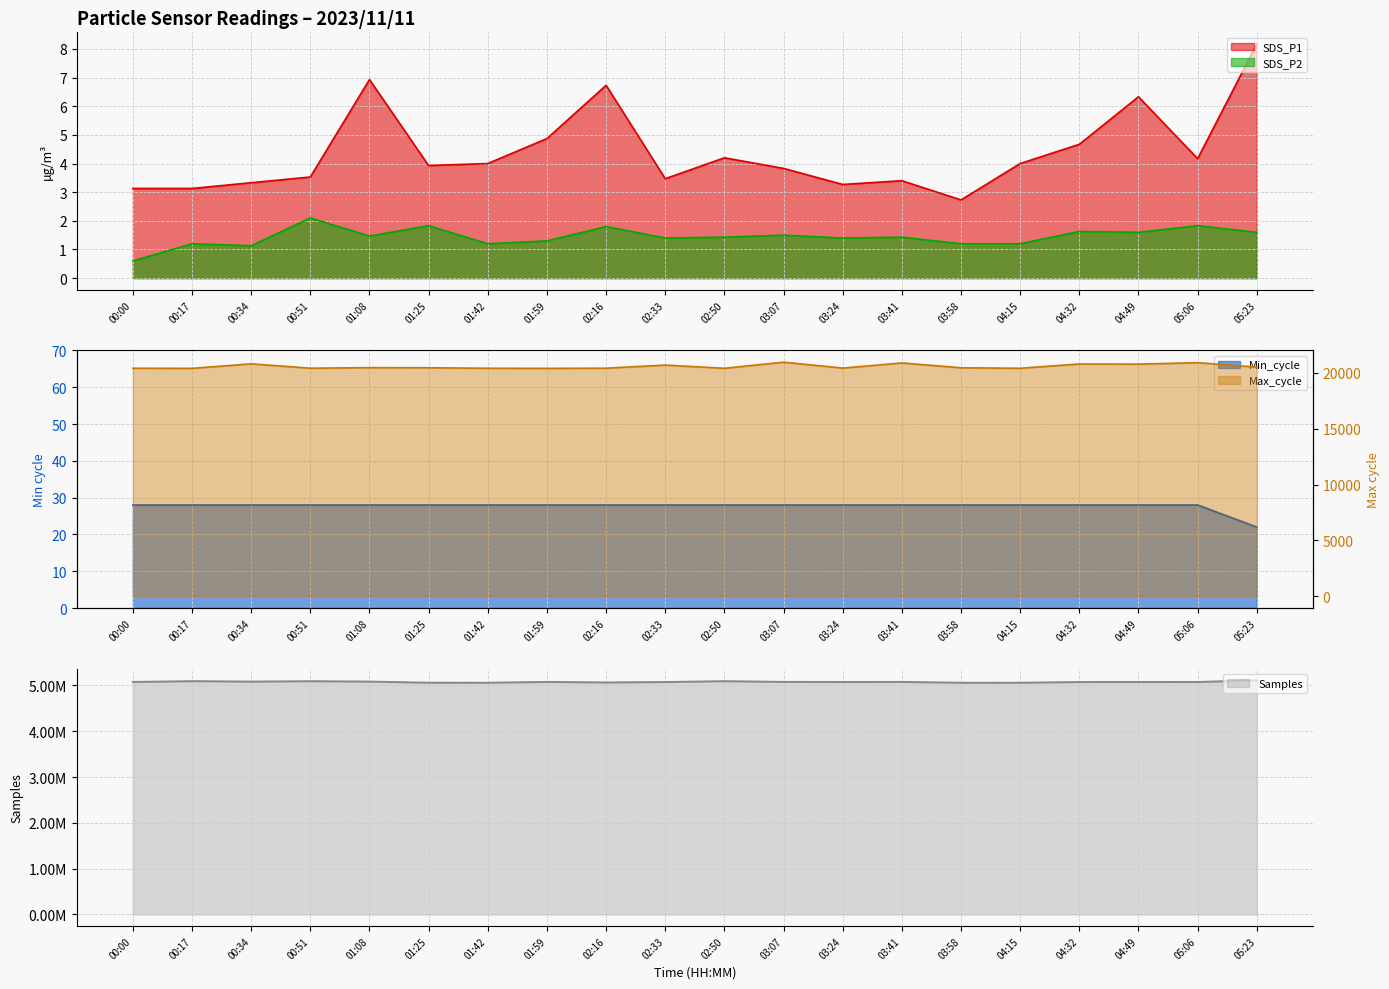

At which label is Samples closest to 5083714?

01:08